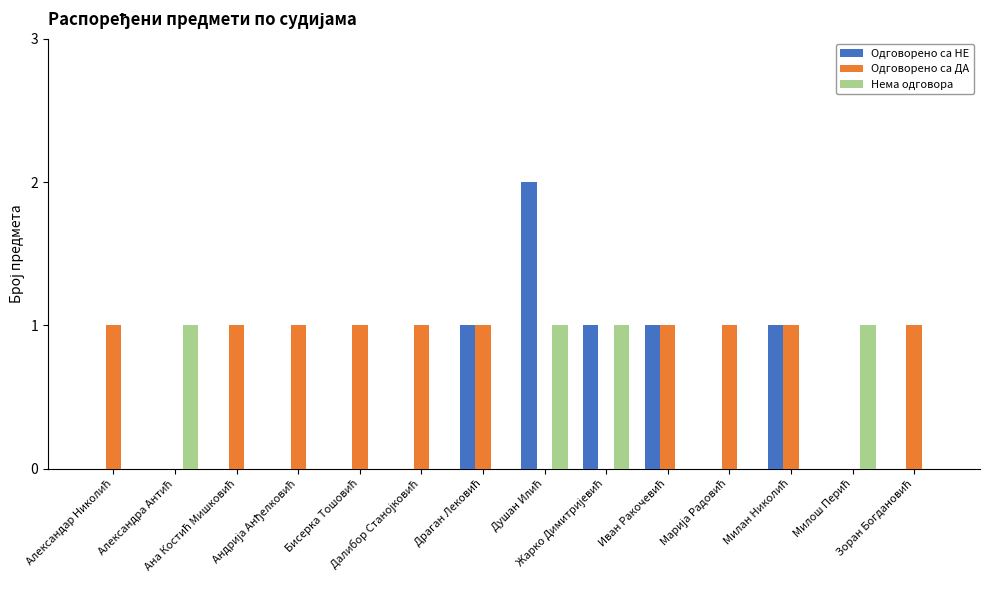

Which series has the widest spread of values?

Одговорено са НЕ